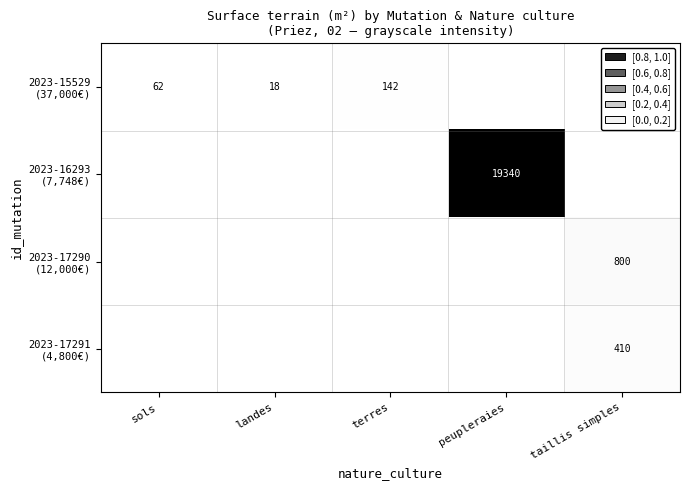

How many data points in 2023-17291 (4,800€) are above 0?

1